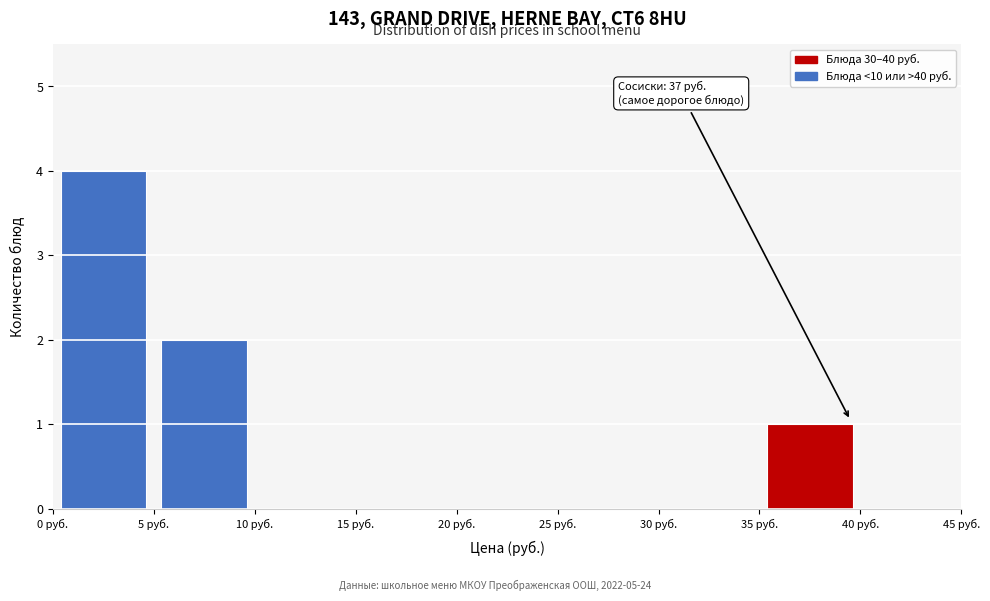

Which range on the x-axis has the tallest bar?

0 to 5